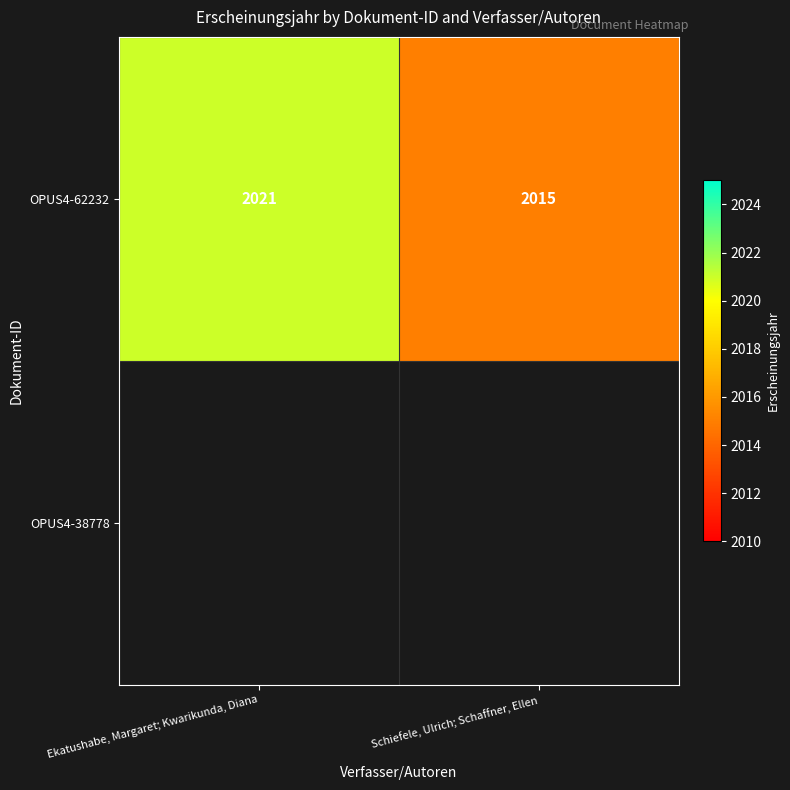

What is the sum of the values at Ekatushabe, Margaret; Kwarikunda, Diana and Schiefele, Ulrich; Schaffner, Ellen?

4036